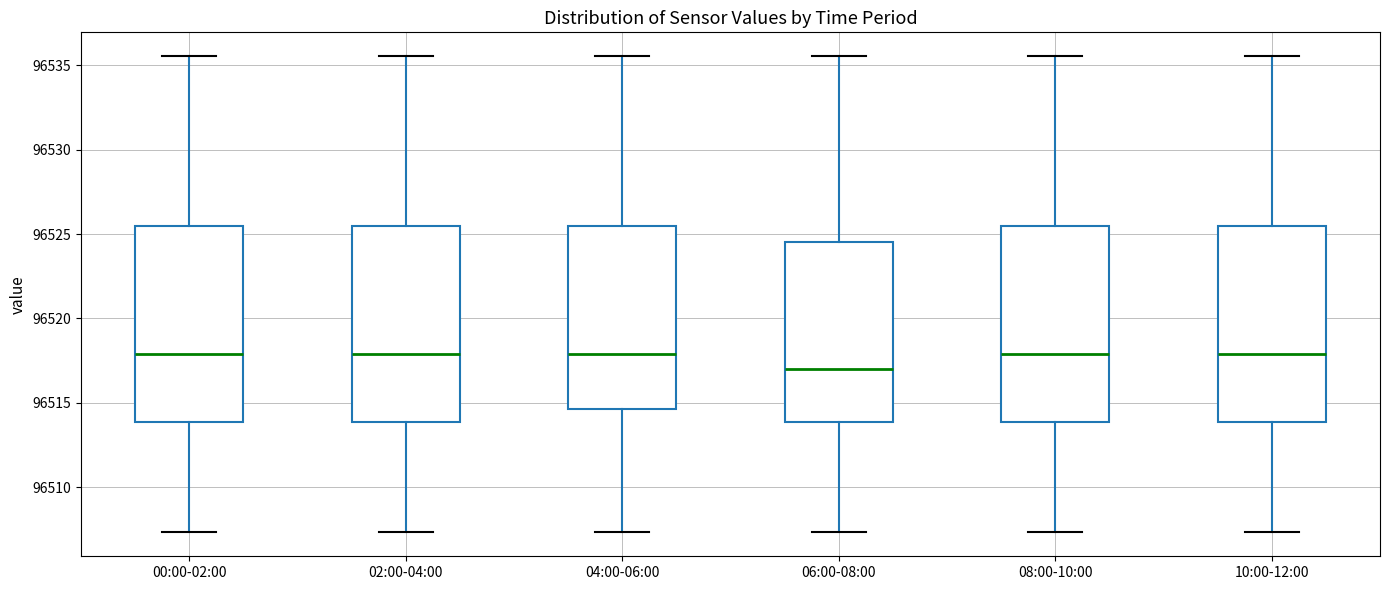

Reading left to right, read every box against the y-axis: the position of its median line, the range the box covers, and the ends of its whiskers. The values are not printed on the chart, so give them approximately, as read against the axis.

00:00-02:00: median 96518.0, box 96514.0 to 96525.5, whiskers 96507.5 to 96535.5
02:00-04:00: median 96518.0, box 96514.0 to 96525.5, whiskers 96507.5 to 96535.5
04:00-06:00: median 96518.0, box 96514.5 to 96525.5, whiskers 96507.5 to 96535.5
06:00-08:00: median 96517.0, box 96514.0 to 96524.5, whiskers 96507.5 to 96535.5
08:00-10:00: median 96518.0, box 96514.0 to 96525.5, whiskers 96507.5 to 96535.5
10:00-12:00: median 96518.0, box 96514.0 to 96525.5, whiskers 96507.5 to 96535.5